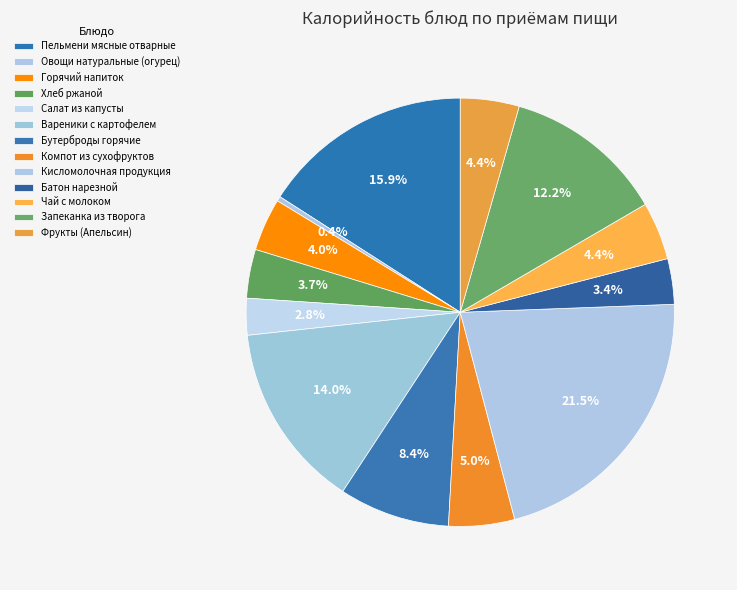

How many segments does this pie chart have?

13